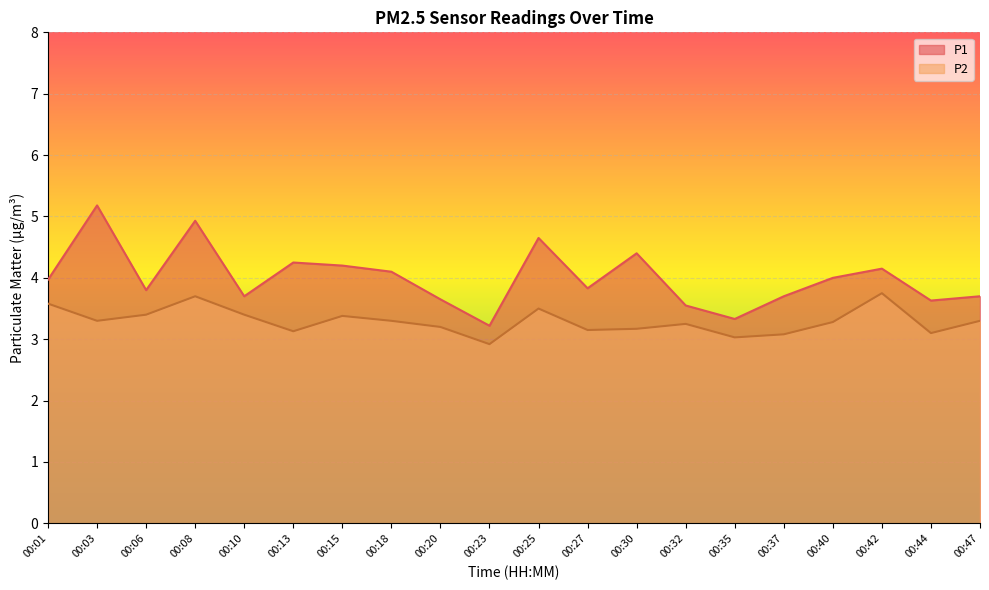

What is the value of the P2 point at the 3rd from the left?

3.4